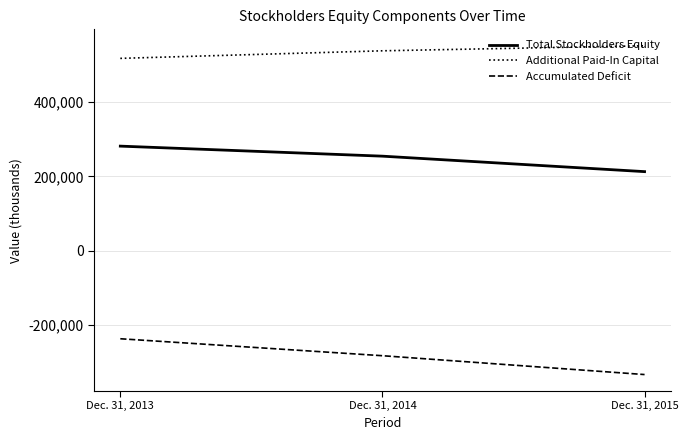

Rank the series by their average value, from highest to lowest.

Additional Paid-In Capital, Total Stockholders Equity, Accumulated Deficit